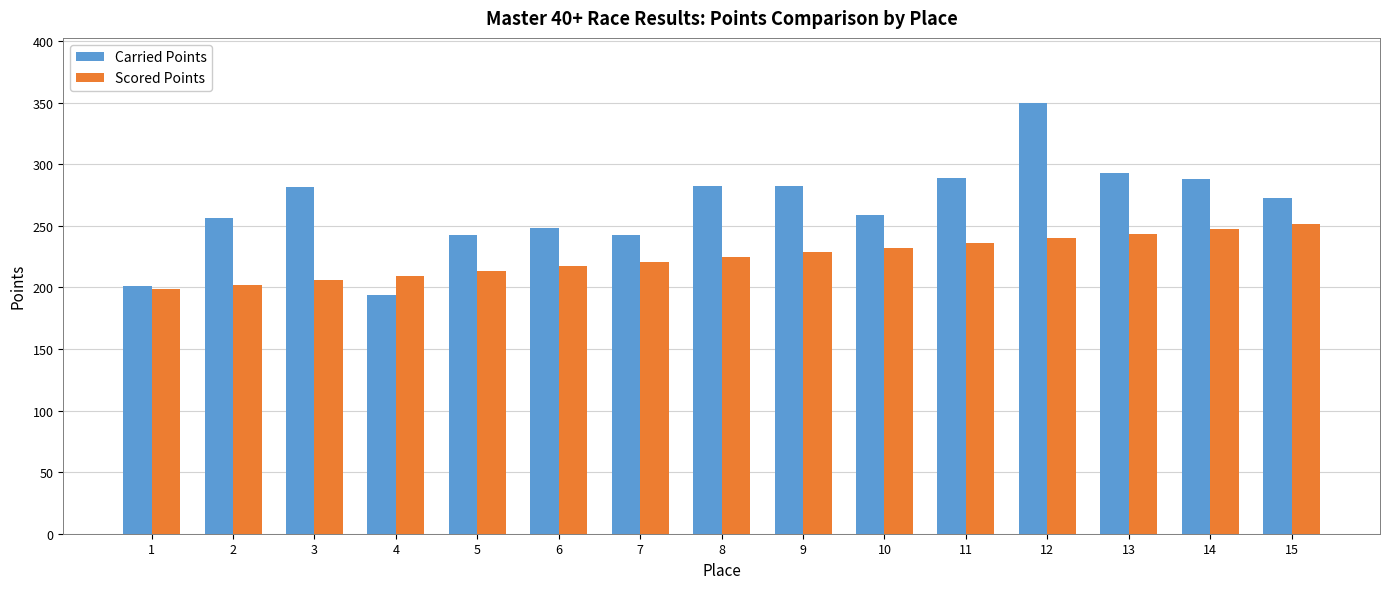

At 13, list the series in order from smallest to largest.

Scored Points, Carried Points